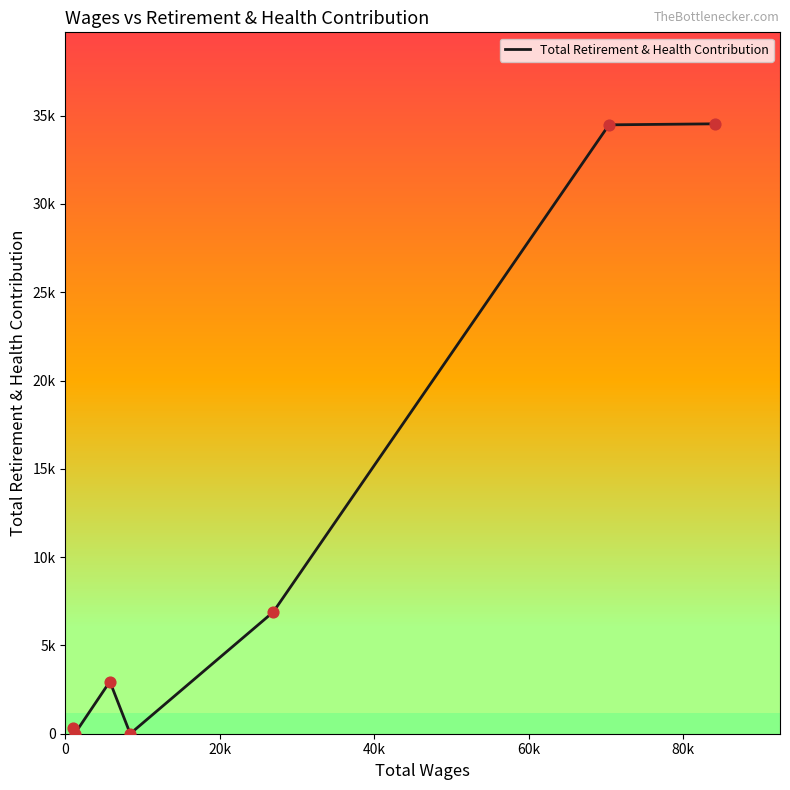

Is this an area chart (filled region under the line)?

No